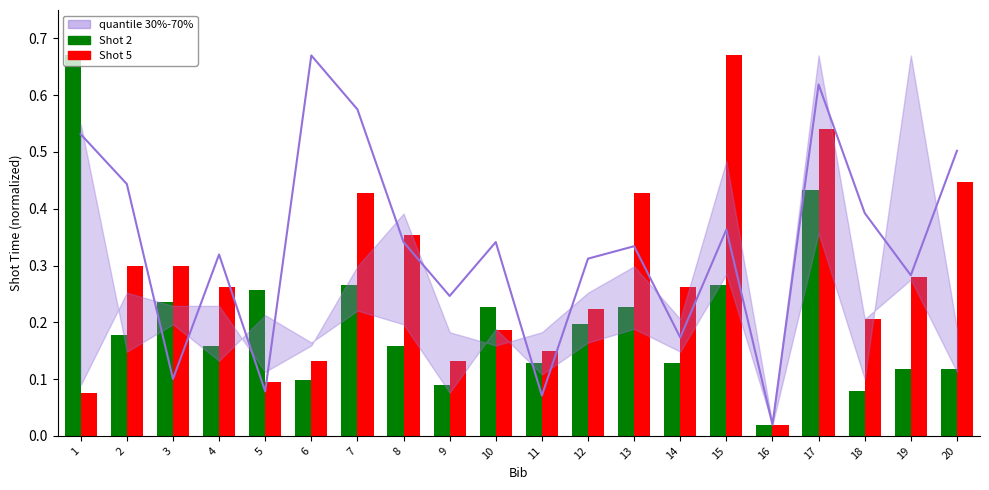

The Shot 5 series shows 0.3 at 2. True or false?

True